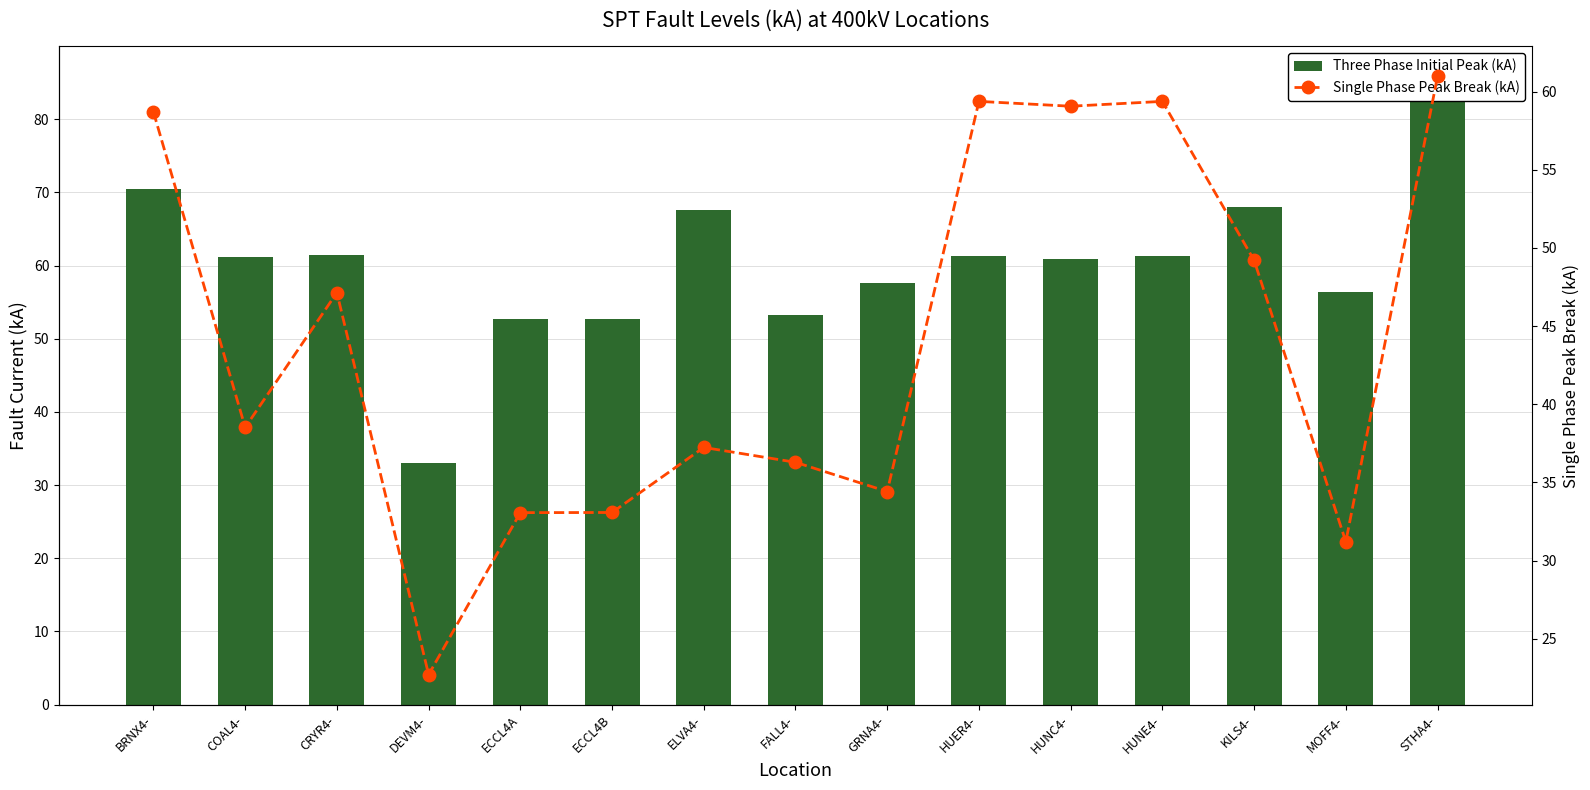

How many data points in Three Phase Initial Peak (kA) are above 61?

8